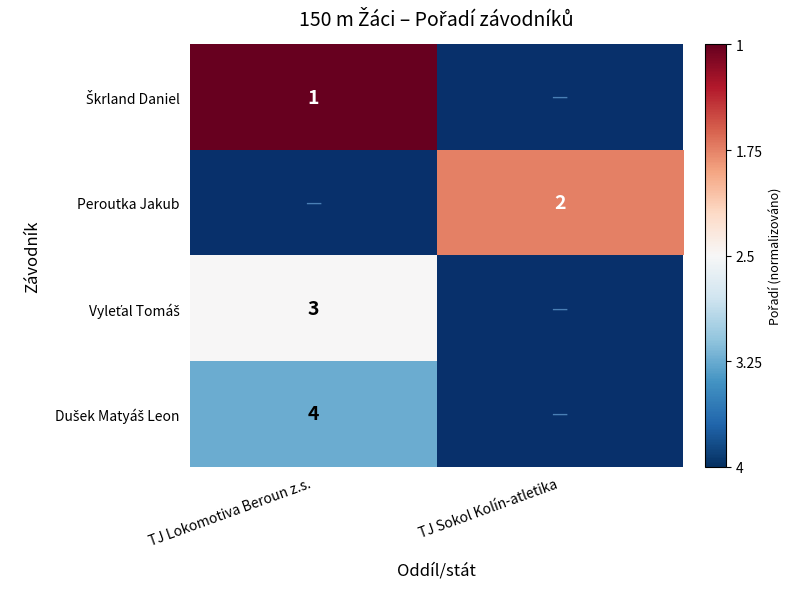

Which category has the lowest value across all series?

TJ Lokomotiva Beroun z.s.